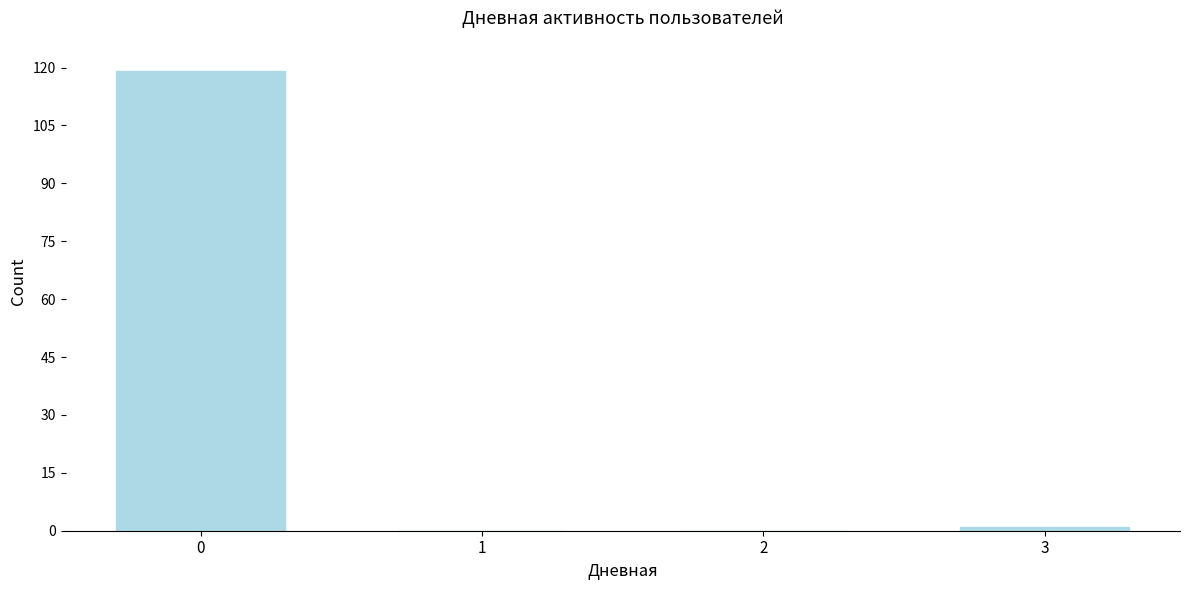

Reading left to right, extract all data points from this chart.

0=119	1=0	2=0	3=1